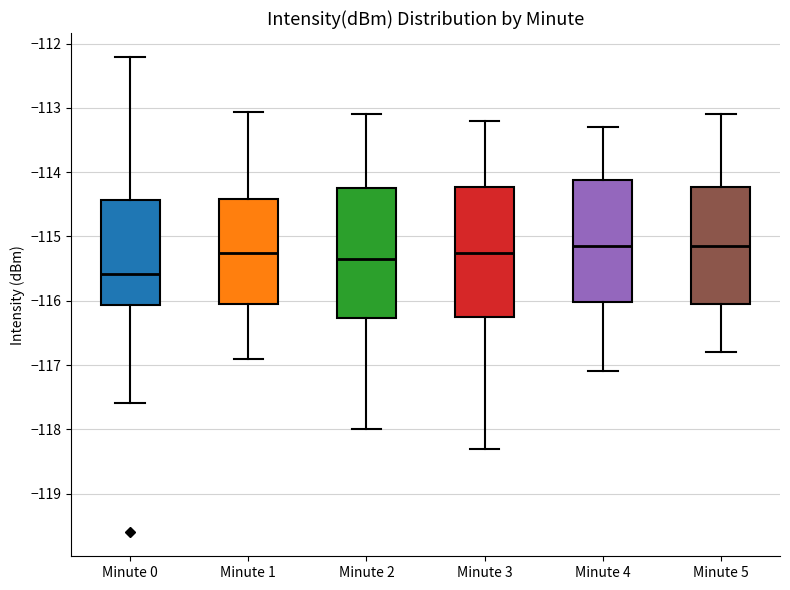

Reading left to right, transcribe this box plot: for each box, give where its median line is, the range the box spans, and where its two whiskers end, as read against the y-axis. The values are not printed on the chart, so give them approximately, as read against the axis.

Minute 0: median -115.6, box -116.1 to -114.4, whiskers -117.6 to -112.2
Minute 1: median -115.2, box -116.0 to -114.4, whiskers -116.9 to -113.1
Minute 2: median -115.3, box -116.3 to -114.2, whiskers -118.0 to -113.1
Minute 3: median -115.2, box -116.2 to -114.2, whiskers -118.3 to -113.2
Minute 4: median -115.1, box -116.0 to -114.1, whiskers -117.1 to -113.3
Minute 5: median -115.1, box -116.0 to -114.2, whiskers -116.8 to -113.1